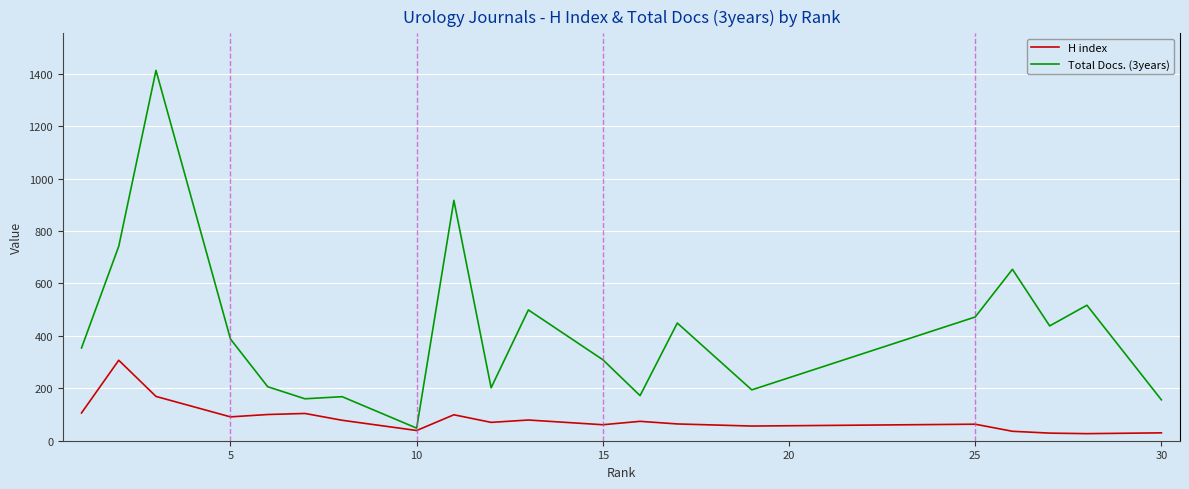

Count the number of data series in this chart.

2